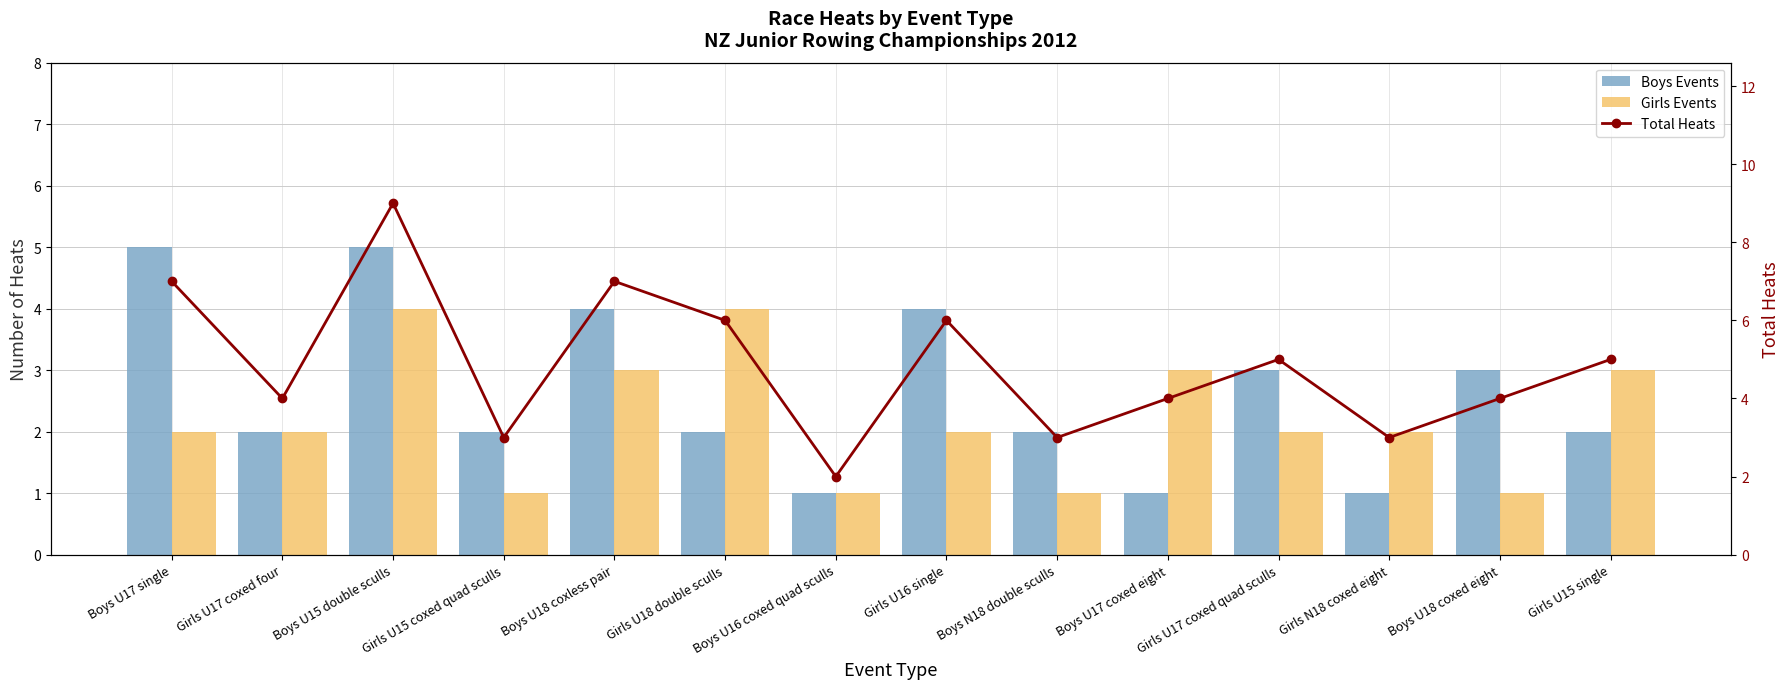

What are all the series names shown in the legend?

Boys Events, Girls Events, Total Heats